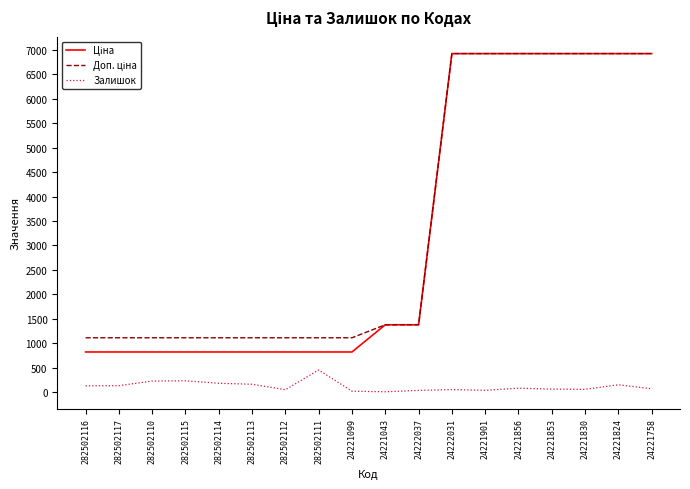

What is the total value across all series at 282502115?

2156.7